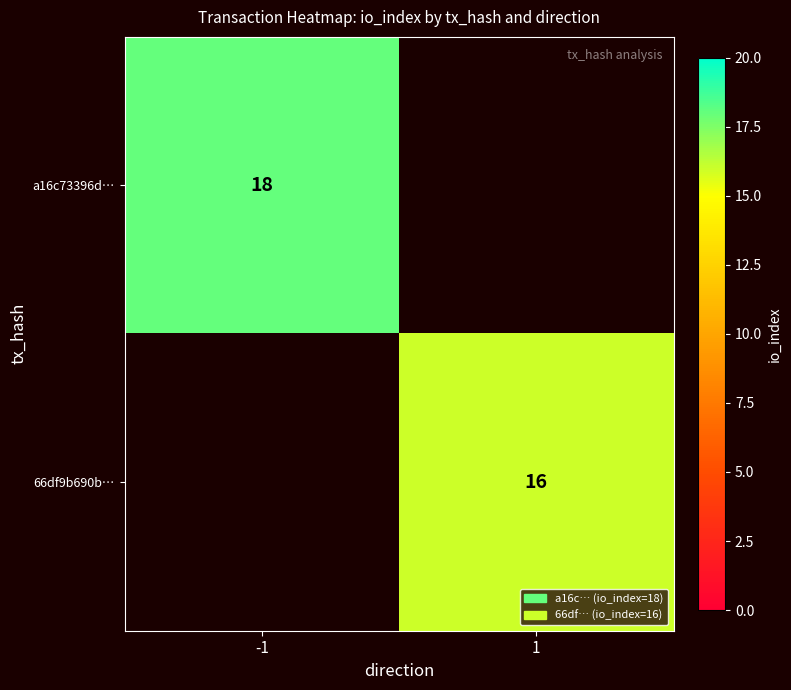

The a16c73396d… series shows 18 at -1. True or false?

True